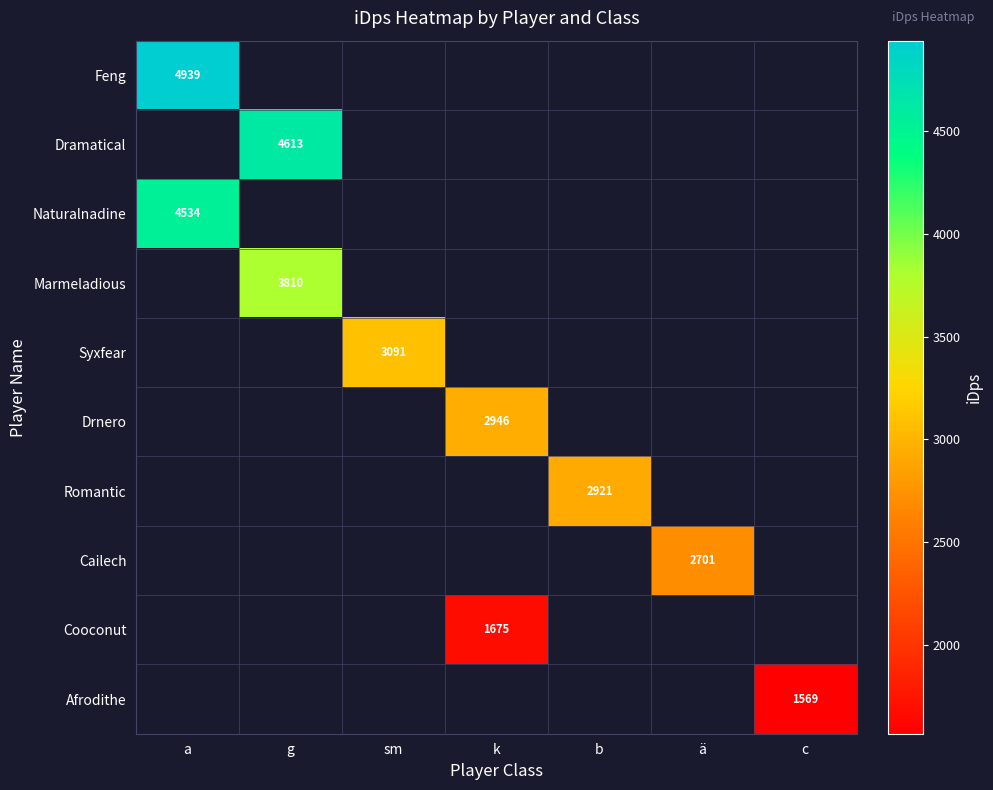

Which series has the widest spread of values?

Feng